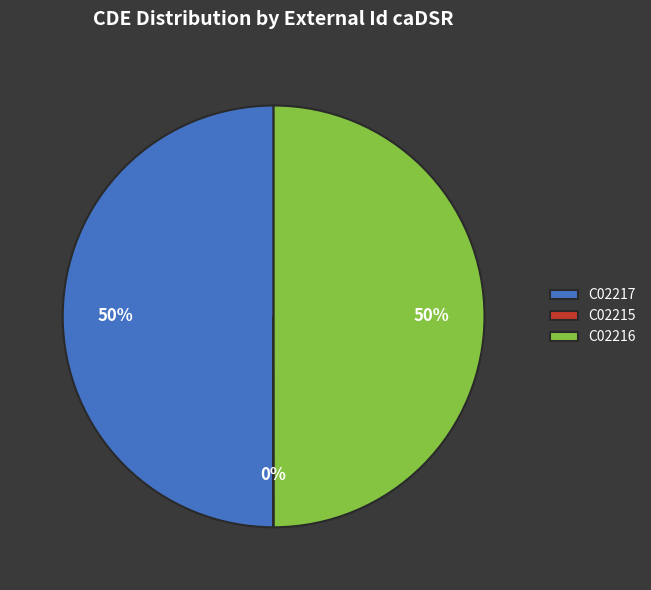

Approximately how many times larger is the value at C02217 compared to C02216?

1.0